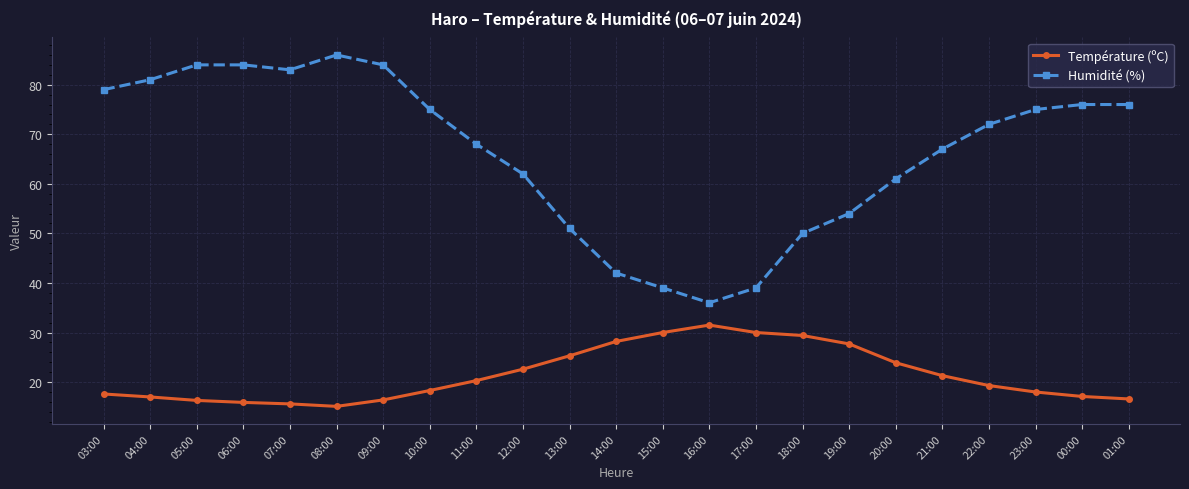

What is the highest value of the Humidité (%) series?

86.0